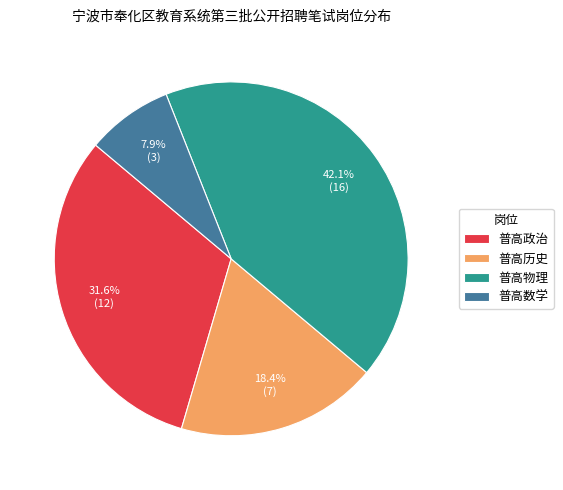

Is there a majority slice in this chart?

No